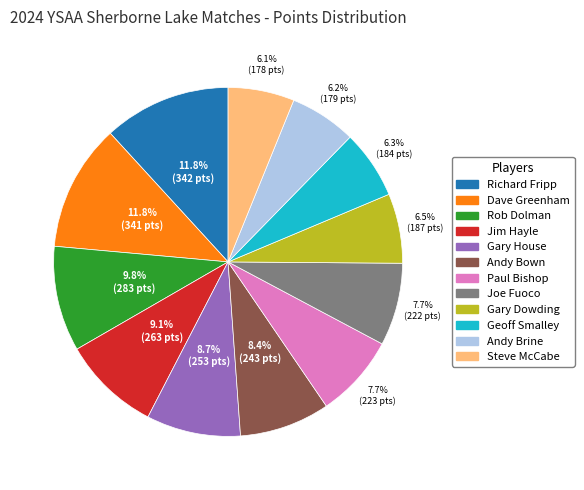

Is the sum of Rob Dolman and Andy Brine greater than half?

No